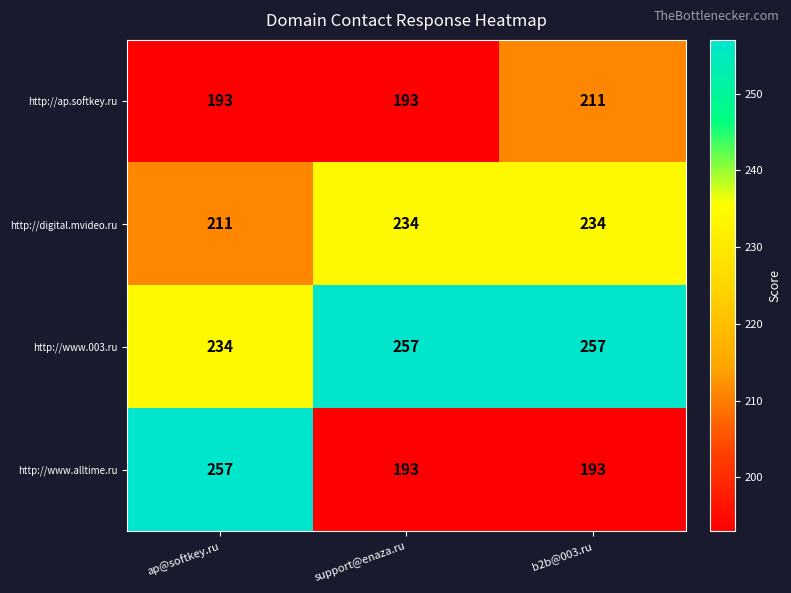

Is it true that http://ap.softkey.ru equals 211 at b2b@003.ru?

True